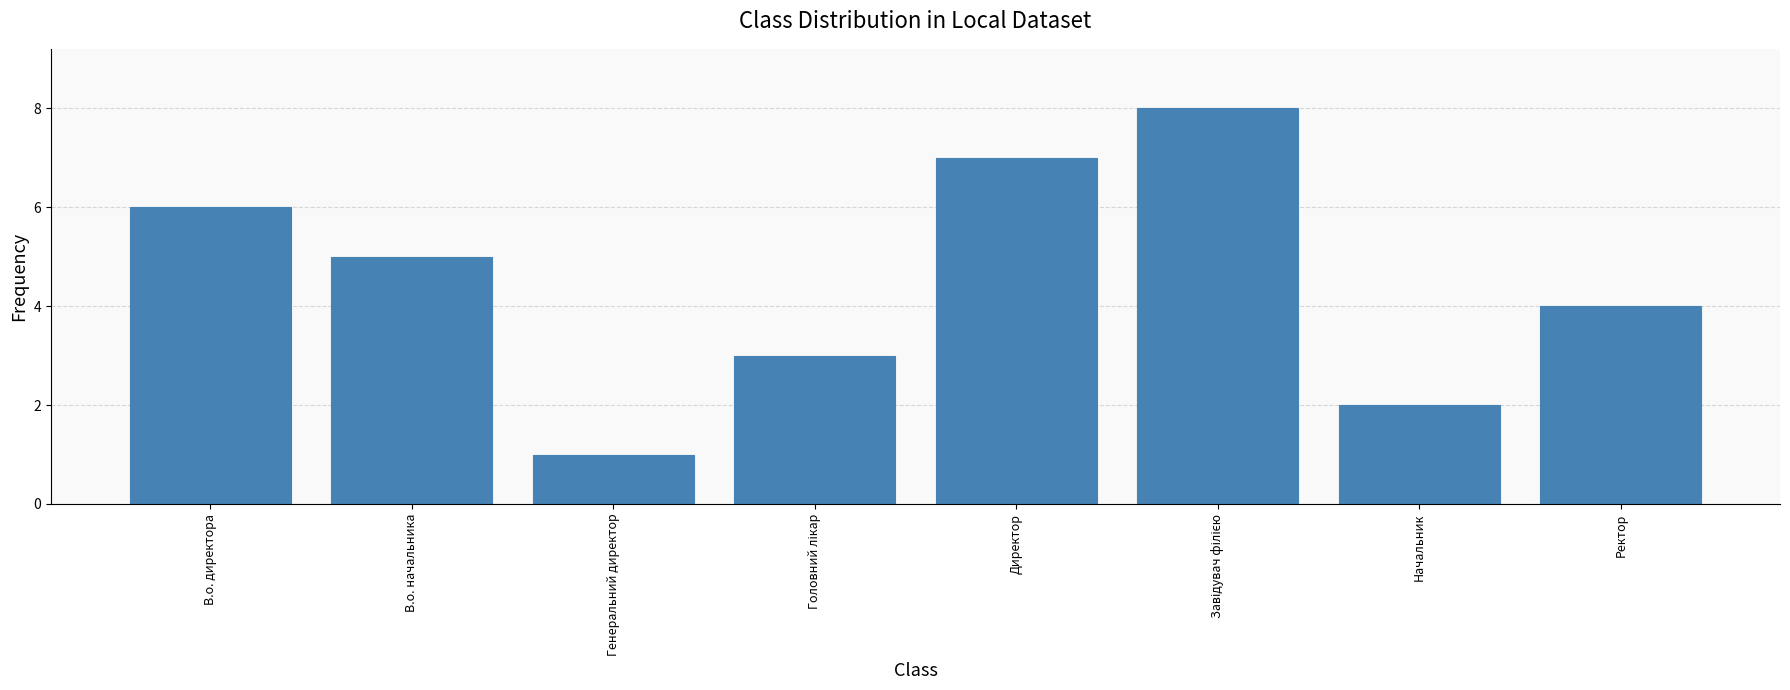

Is it true that the value at В.о. начальника is 5?

True